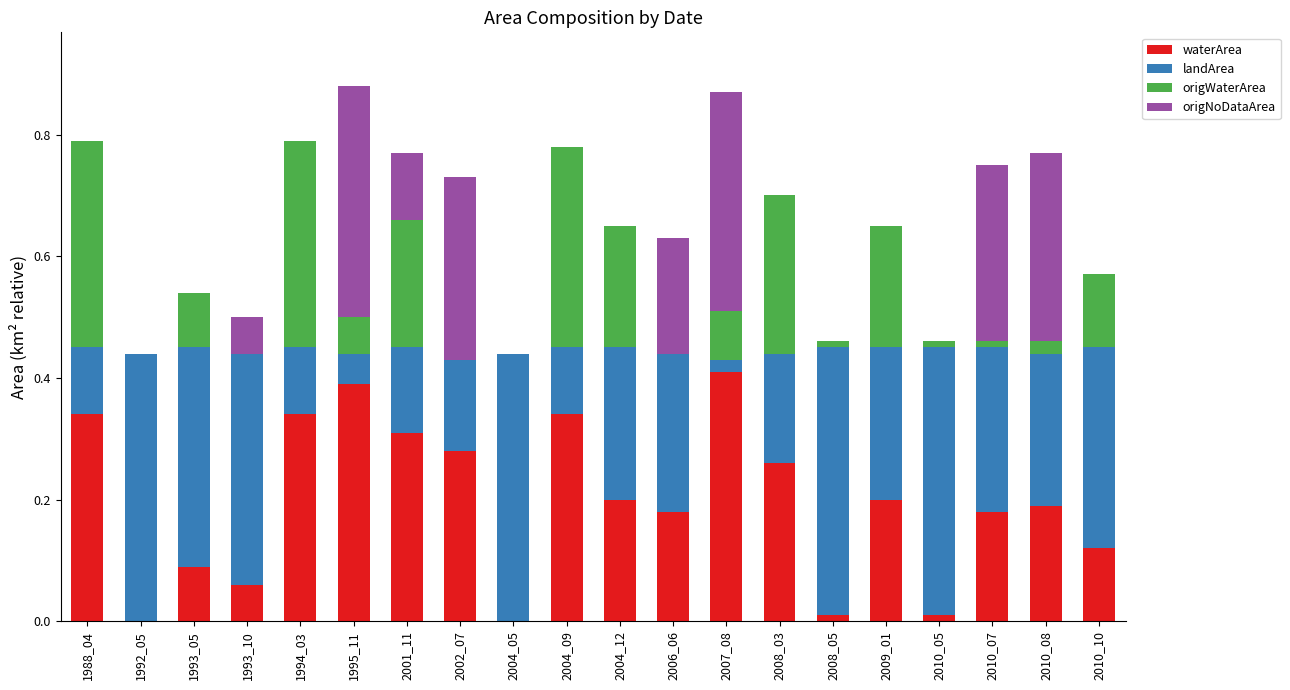

What is the total value across all series at 1988_04?

0.8